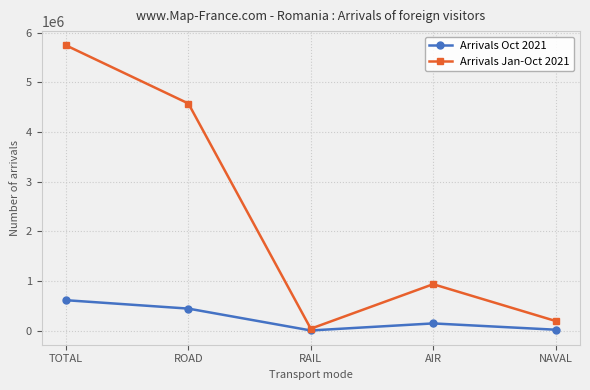

Which series has the widest spread of values?

Arrivals Jan-Oct 2021